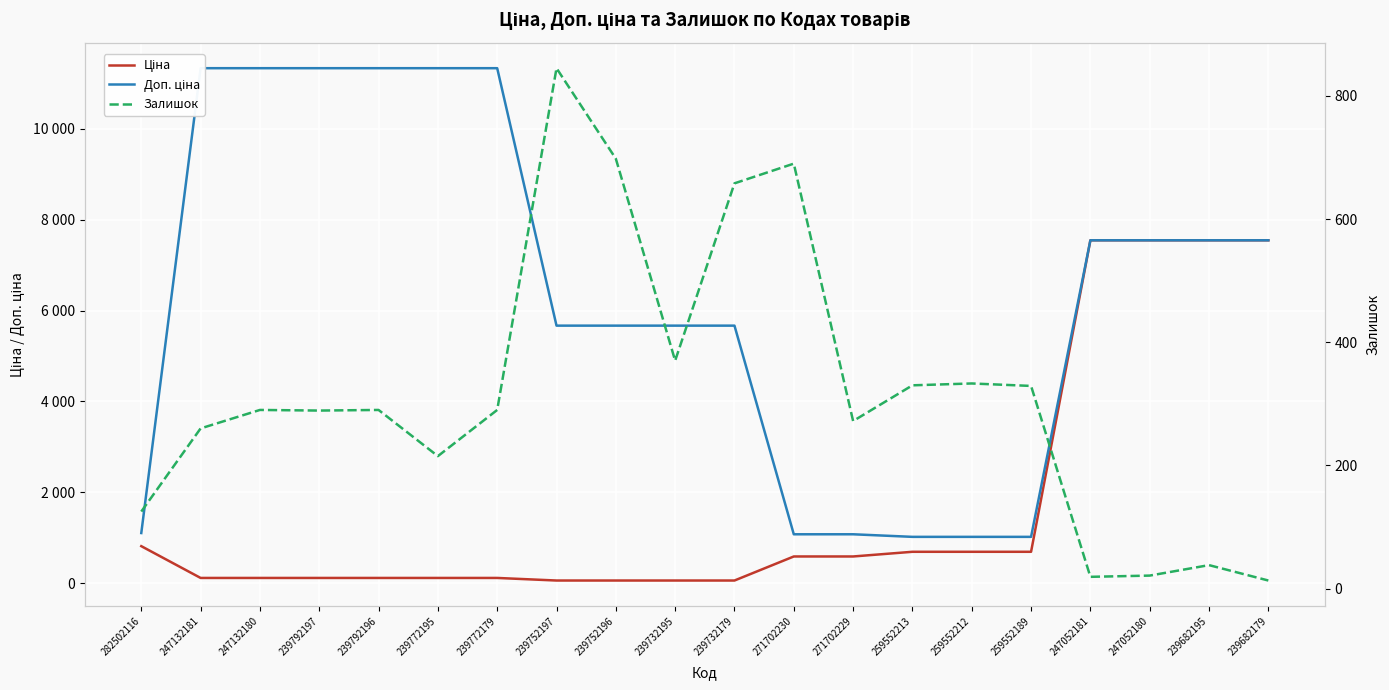

Reading left to right, list all the values displayed in this chart.

Ціна: 282502116=813.0	247132181=113.3	247132180=113.3	239792197=113.3	239792196=113.3	239772195=113.3	239772179=113.3	239752197=56.7	239752196=56.7	239732195=56.7	239732179=56.7	271702230=586.0	271702229=586.0	259552213=689.1	259552212=689.1	259552189=689.1	247052181=7545.9	247052180=7545.9	239682195=7545.9	239682179=7545.9
Доп. ціна: 282502116=1101.8	247132181=11334.0	247132180=11334.0	239792197=11334.0	239792196=11334.0	239772195=11334.0	239772179=11334.0	239752197=5667.0	239752196=5667.0	239732195=5667.0	239732179=5667.0	271702230=1074.5	271702229=1074.5	259552213=1017.8	259552212=1017.8	259552189=1017.8	247052181=7545.9	247052180=7545.9	239682195=7545.9	239682179=7545.9
Залишок: 282502116=125.0	247132181=260.0	247132180=290.0	239792197=289.0	239792196=290.0	239772195=215.0	239772179=290.0	239752197=845.0	239752196=698.0	239732195=370.0	239732179=658.0	271702230=690.0	271702229=272.0	259552213=330.0	259552212=333.0	259552189=329.0	247052181=19.0	247052180=21.0	239682195=38.0	239682179=13.0